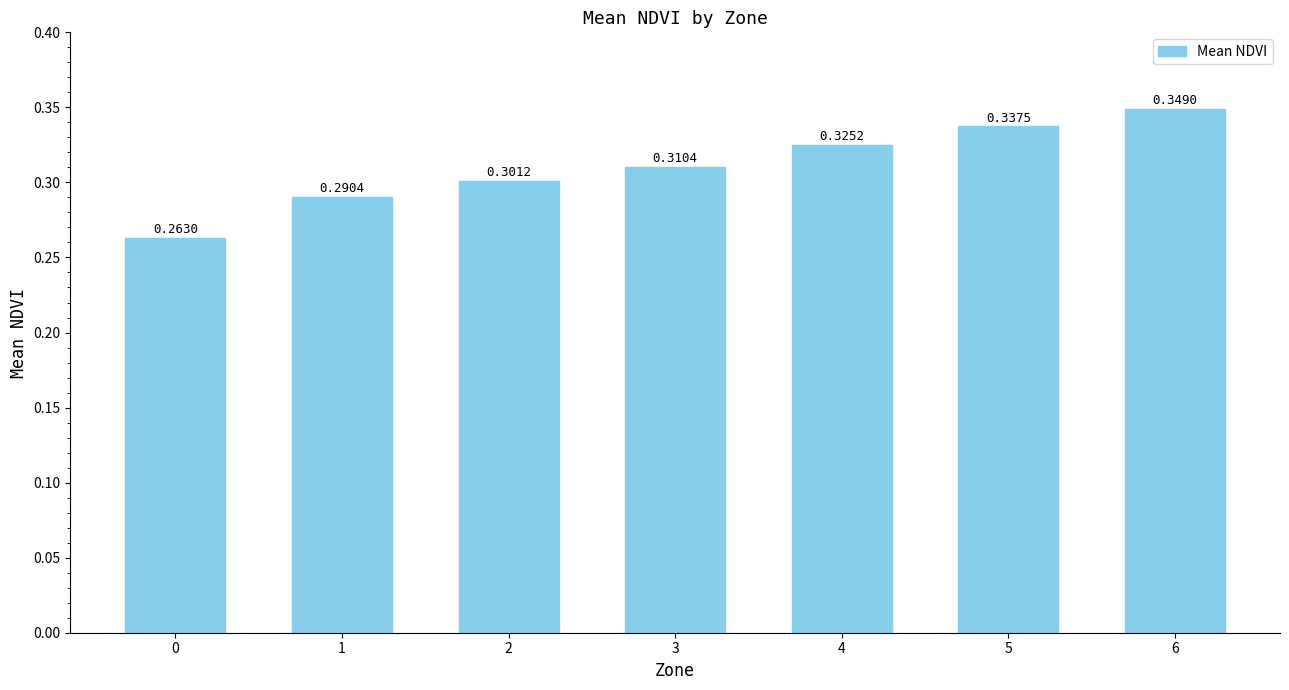

What is the sum of the values at 0 and 5?

0.6